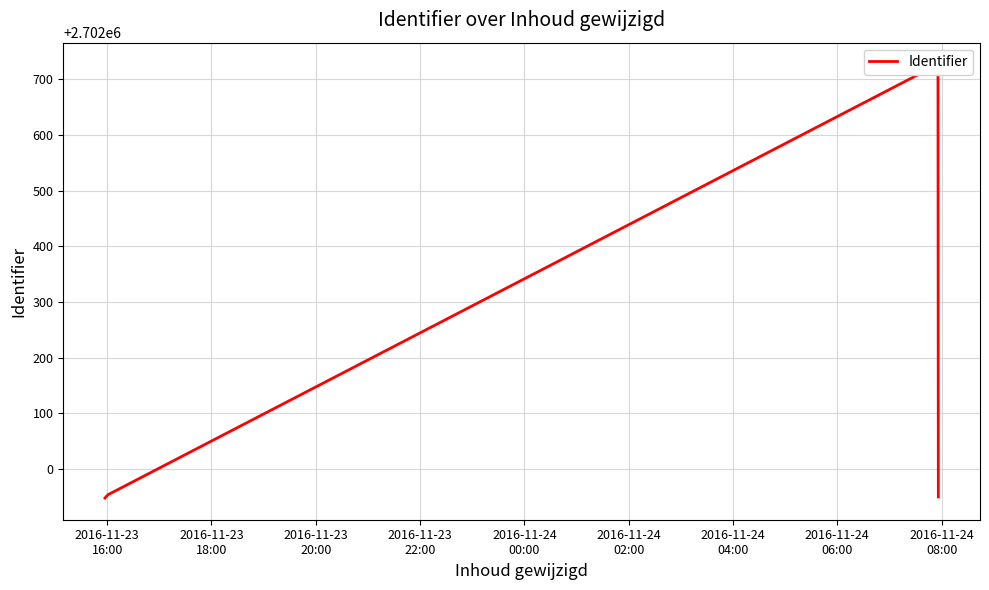

What is the label of the 1st point from the left?

2016-11-23
16:00